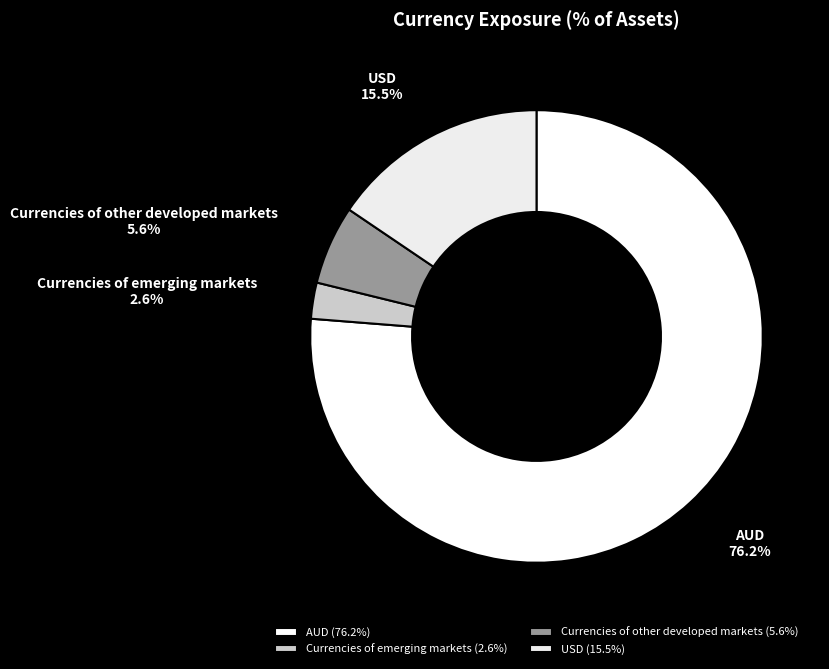

Combined, do AUD and Currencies of other developed markets account for over 50%?

Yes